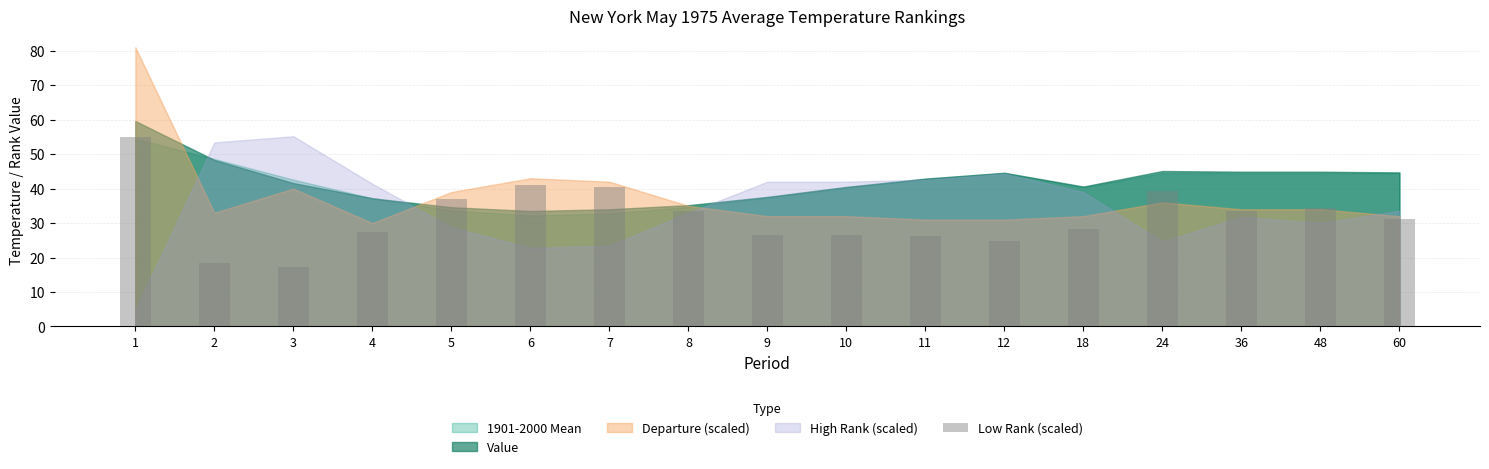

What is the sum of the values at 60 and 18?

59.5